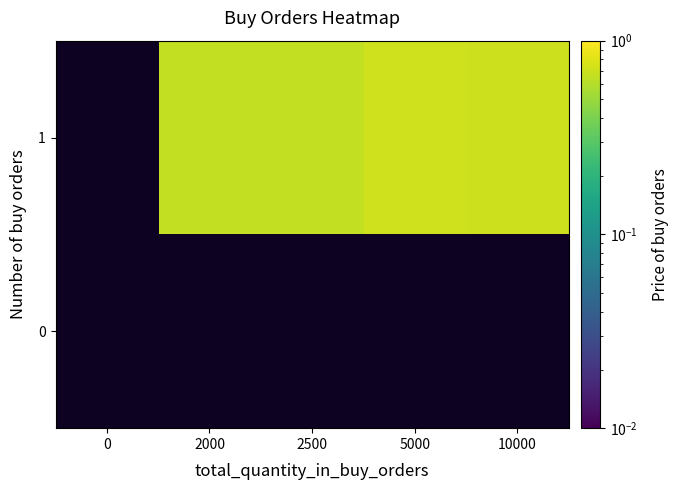

What is the highest value of the 1 series?

0.7